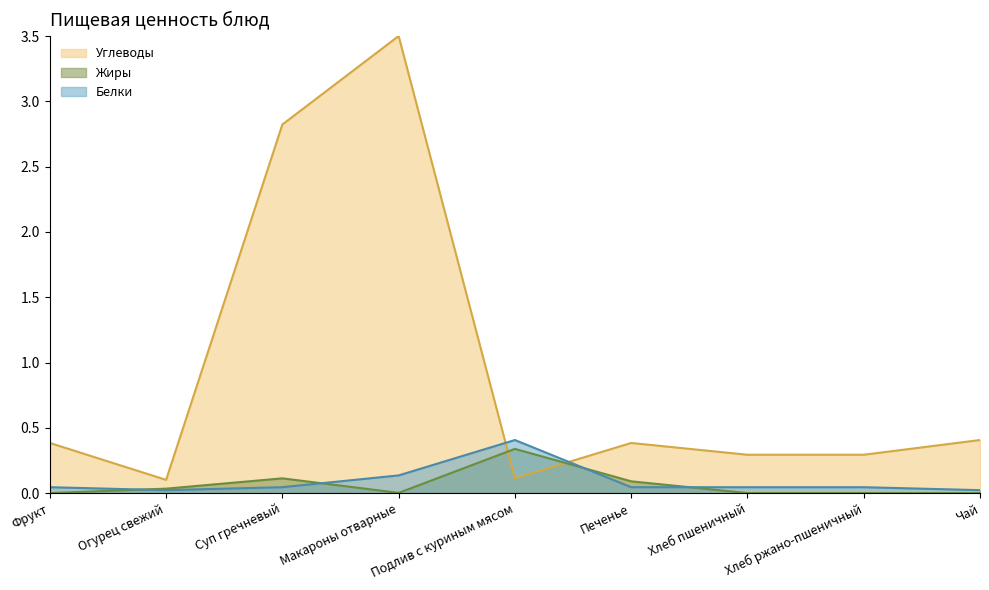

Between Хлеб пшеничный and Хлеб ржано-пшеничный, which is larger?

Хлеб пшеничный